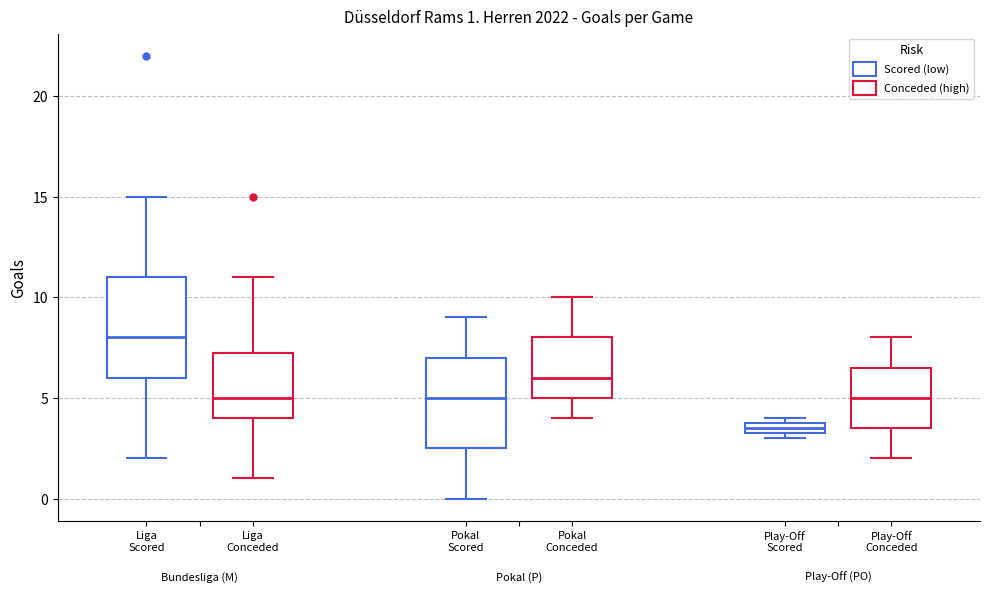

Which box is the tallest, from its lower edge to its upper edge?

Liga Scored